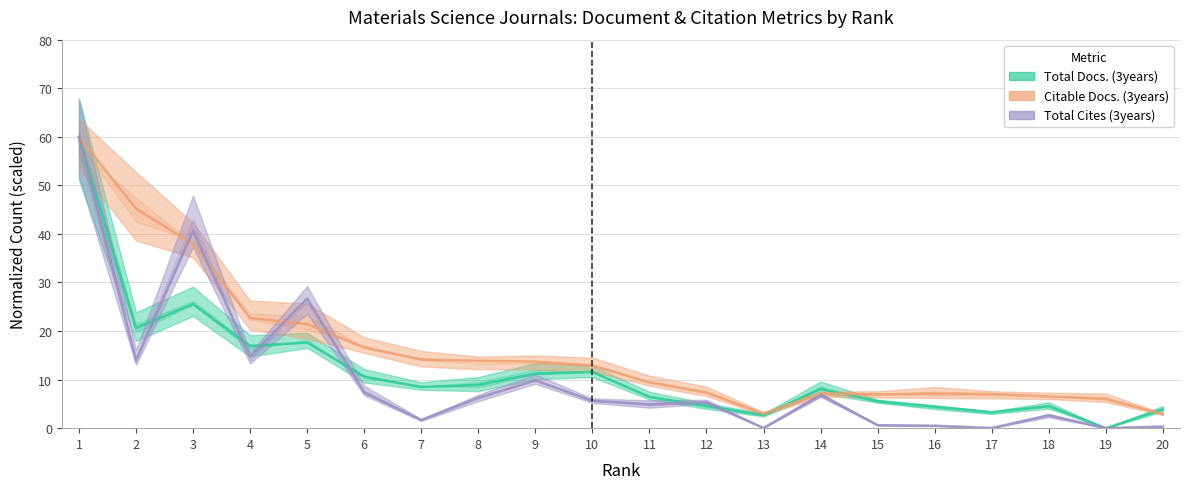

At which label is Total Docs. (3years) closest to 30?

3